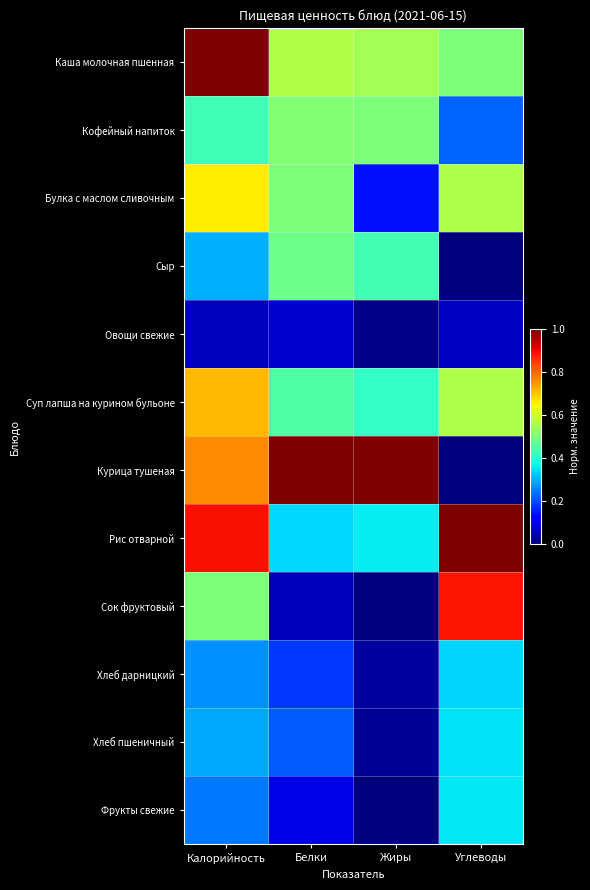

At which category is the sum across all series the highest?

Калорийность